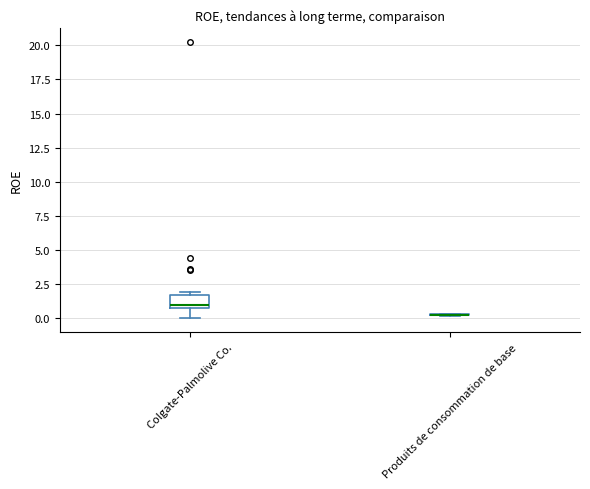

Comparing the boxes themselves (not the whiskers), which one is the tallest?

Colgate-Palmolive Co.